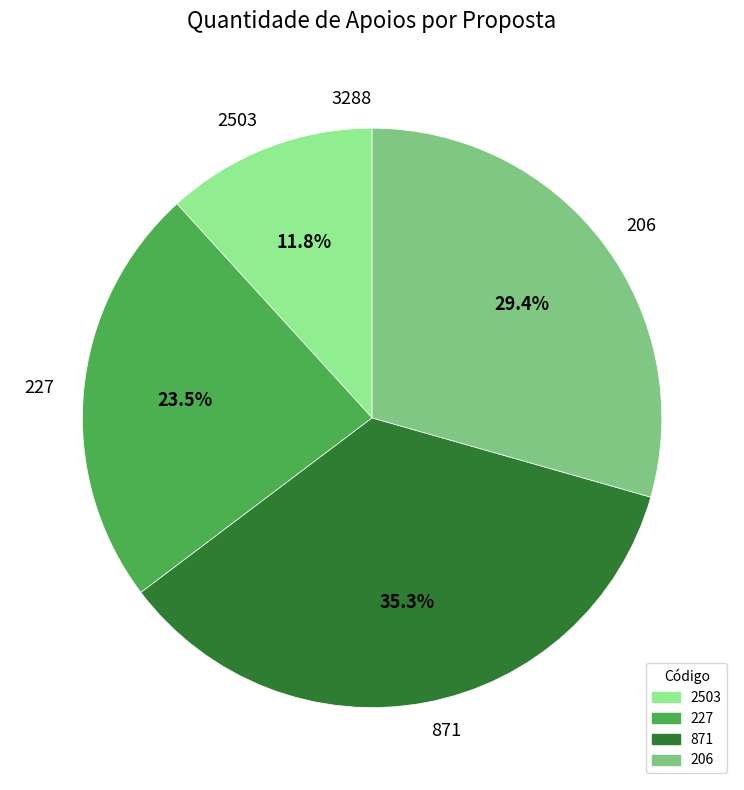

Does any single category account for the majority?

No